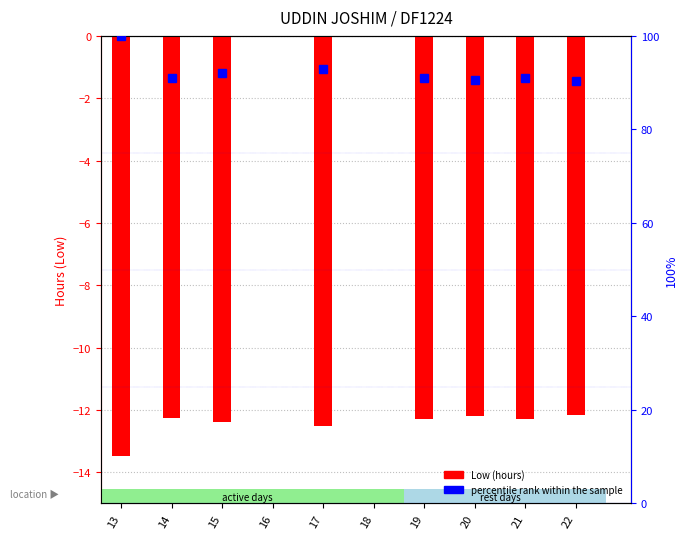

Is it true that the value at 20 is -12.2?

True